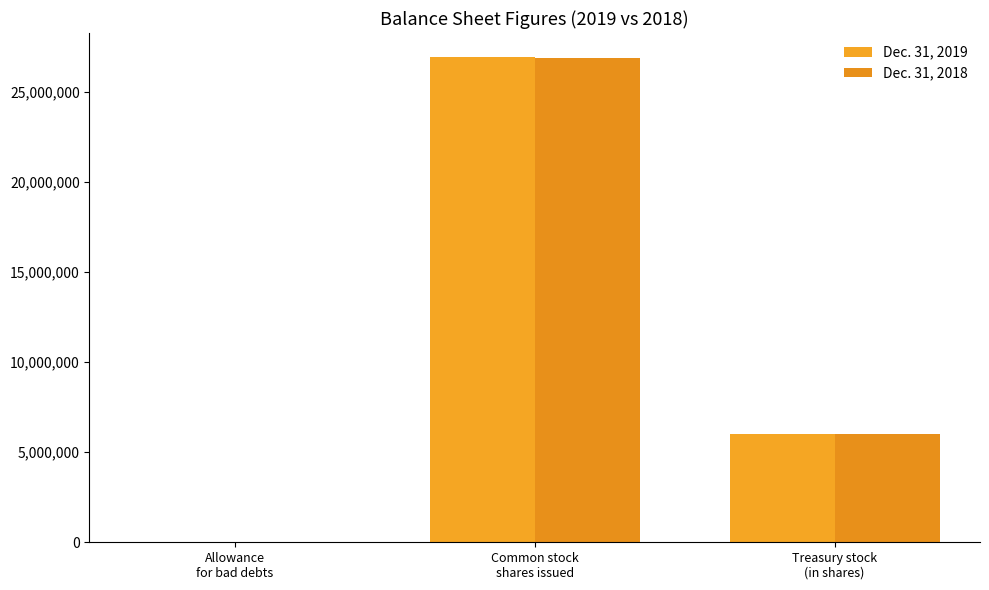

What is the label of the 1st bar from the right?

Treasury stock
(in shares)